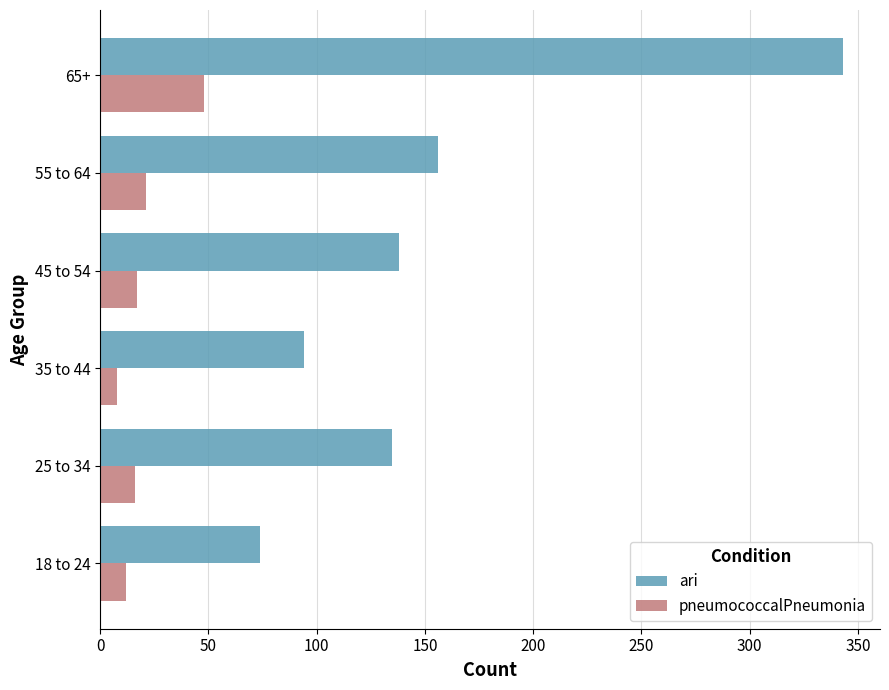

What is the total value across all series at 25 to 34?

151